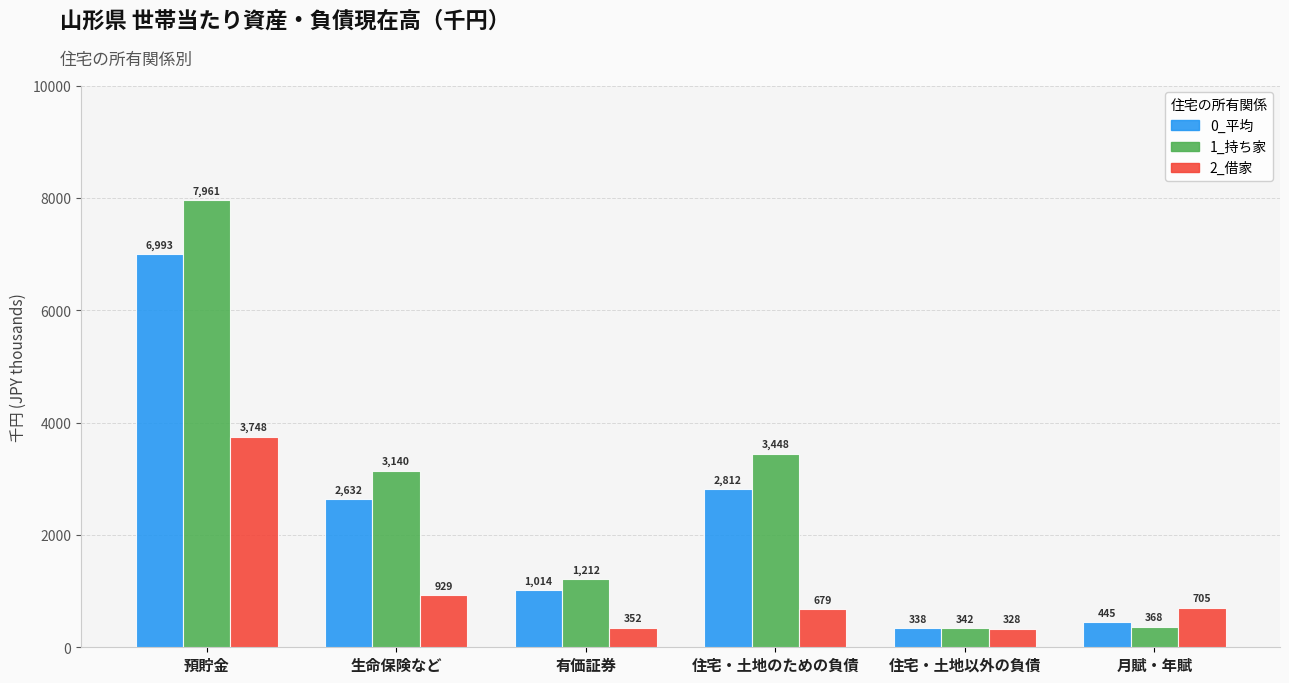

At which label does 1_持ち家 first exceed 3140?

預貯金